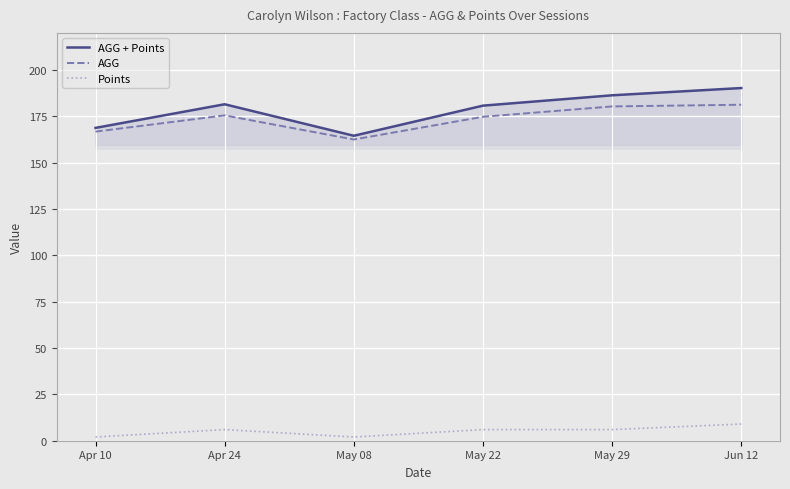

How many data points in AGG are above 175?

3